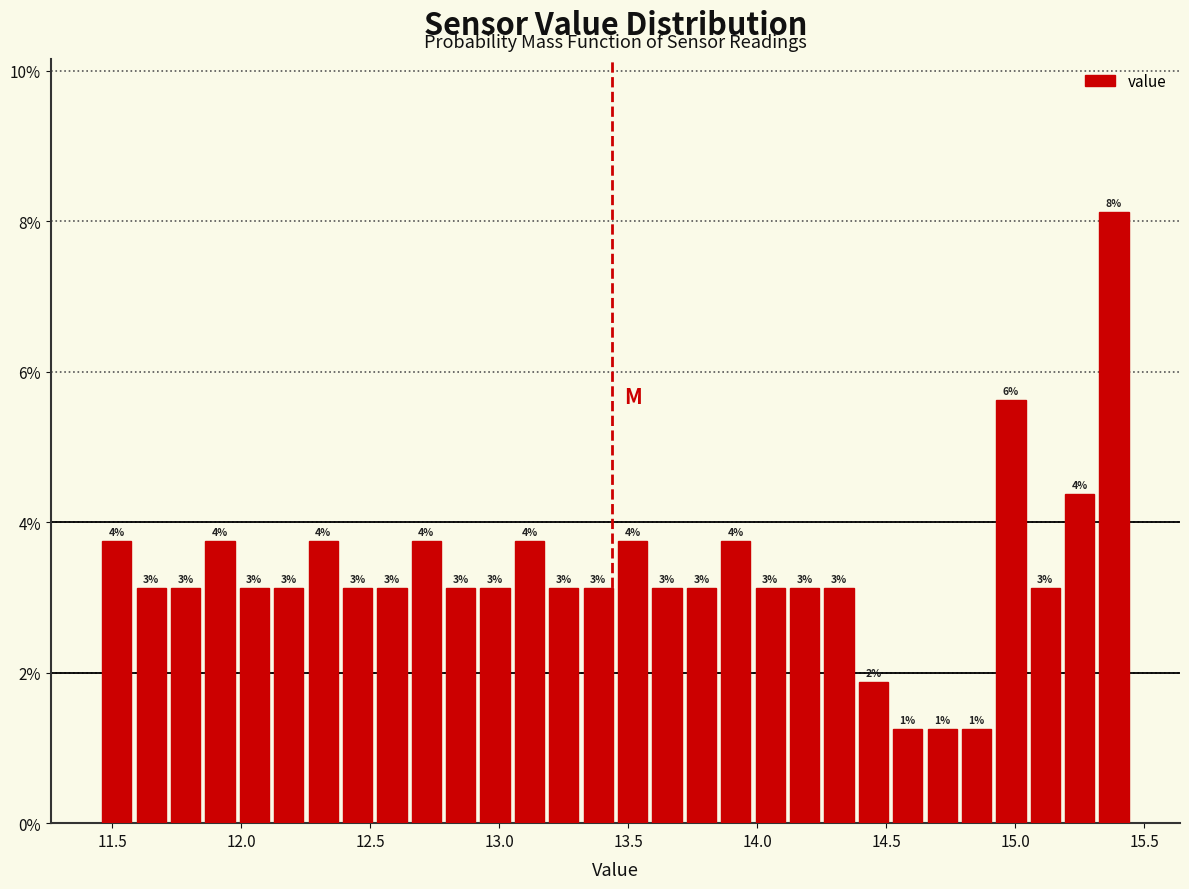

Read against the x-axis, roughly where is the centre of the tallest bar?

15.40